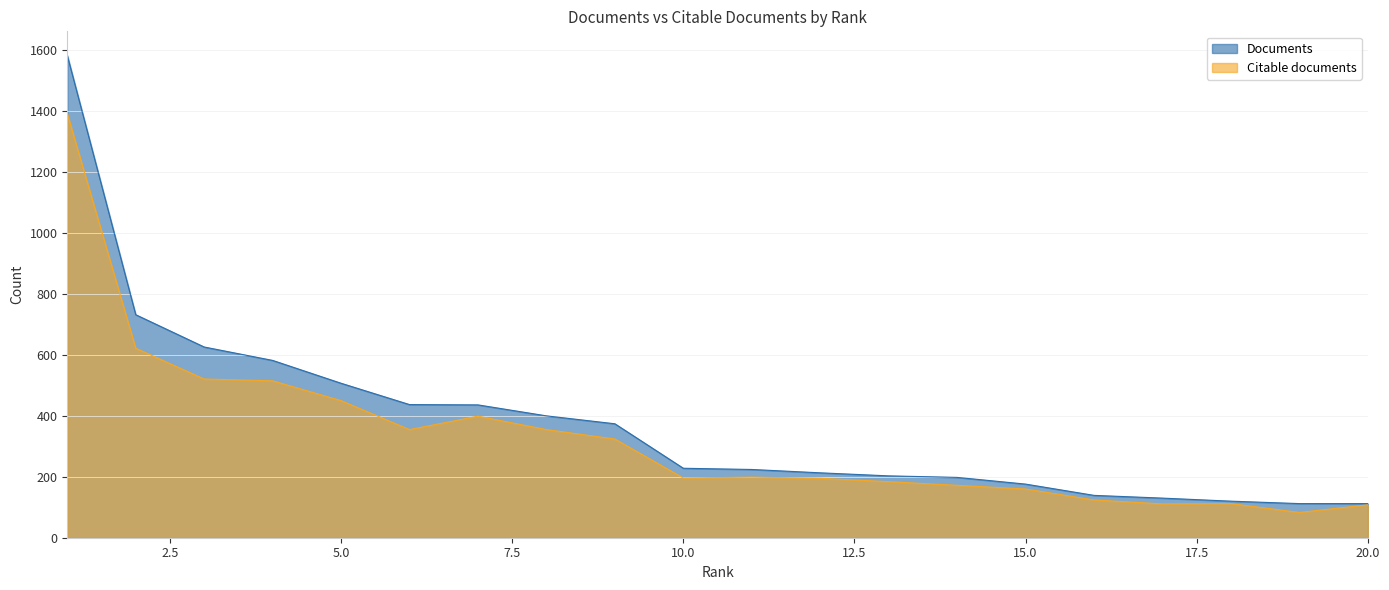

How many values in the Citable documents series are below 199?

10